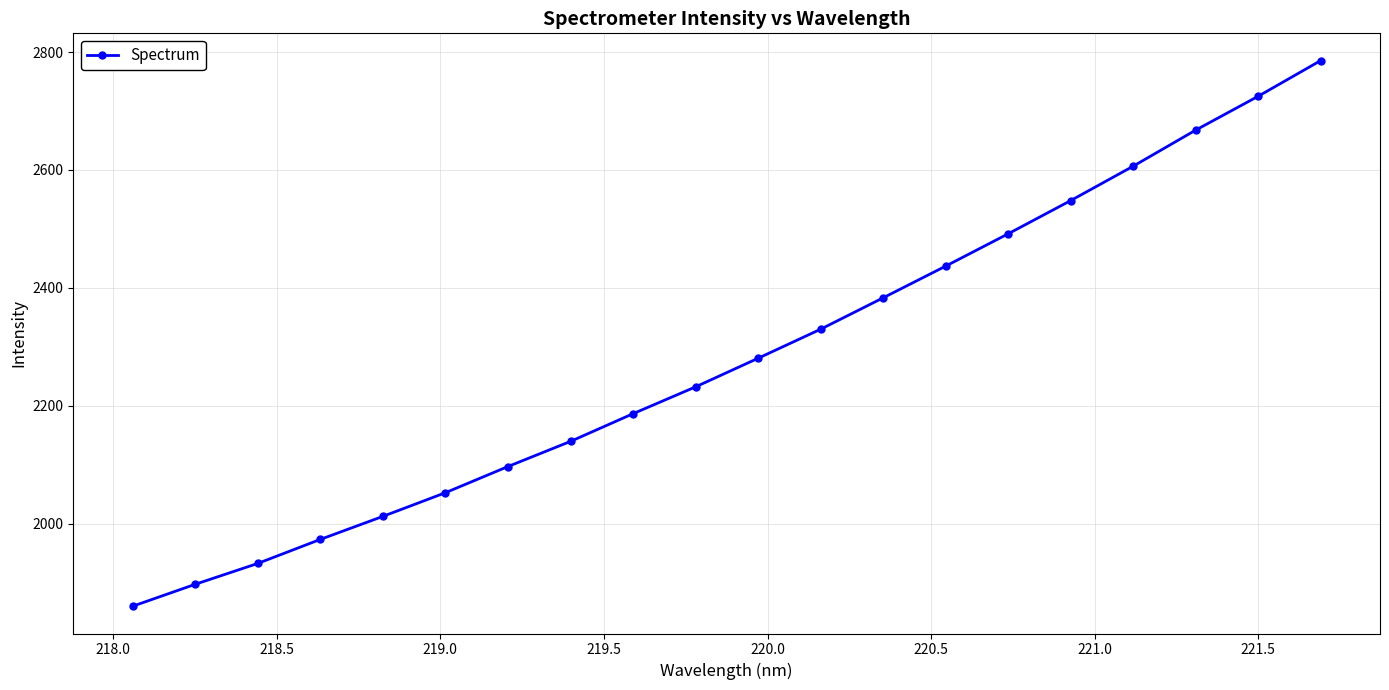

What is the value of the 17th point from the left?

2606.5